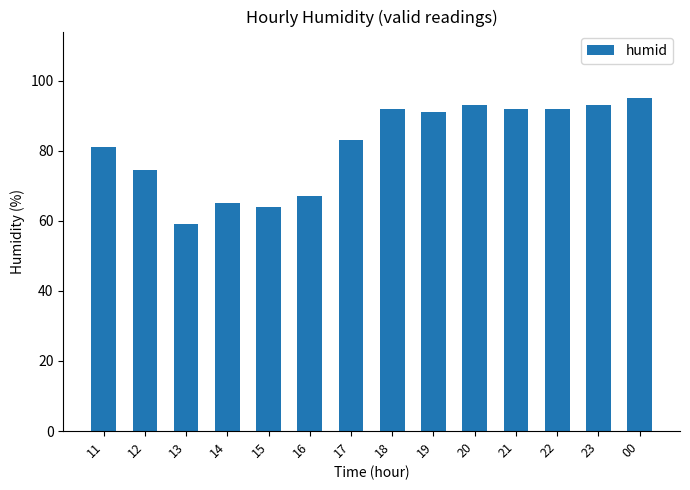

What is the maximum value shown in the chart?

95.0